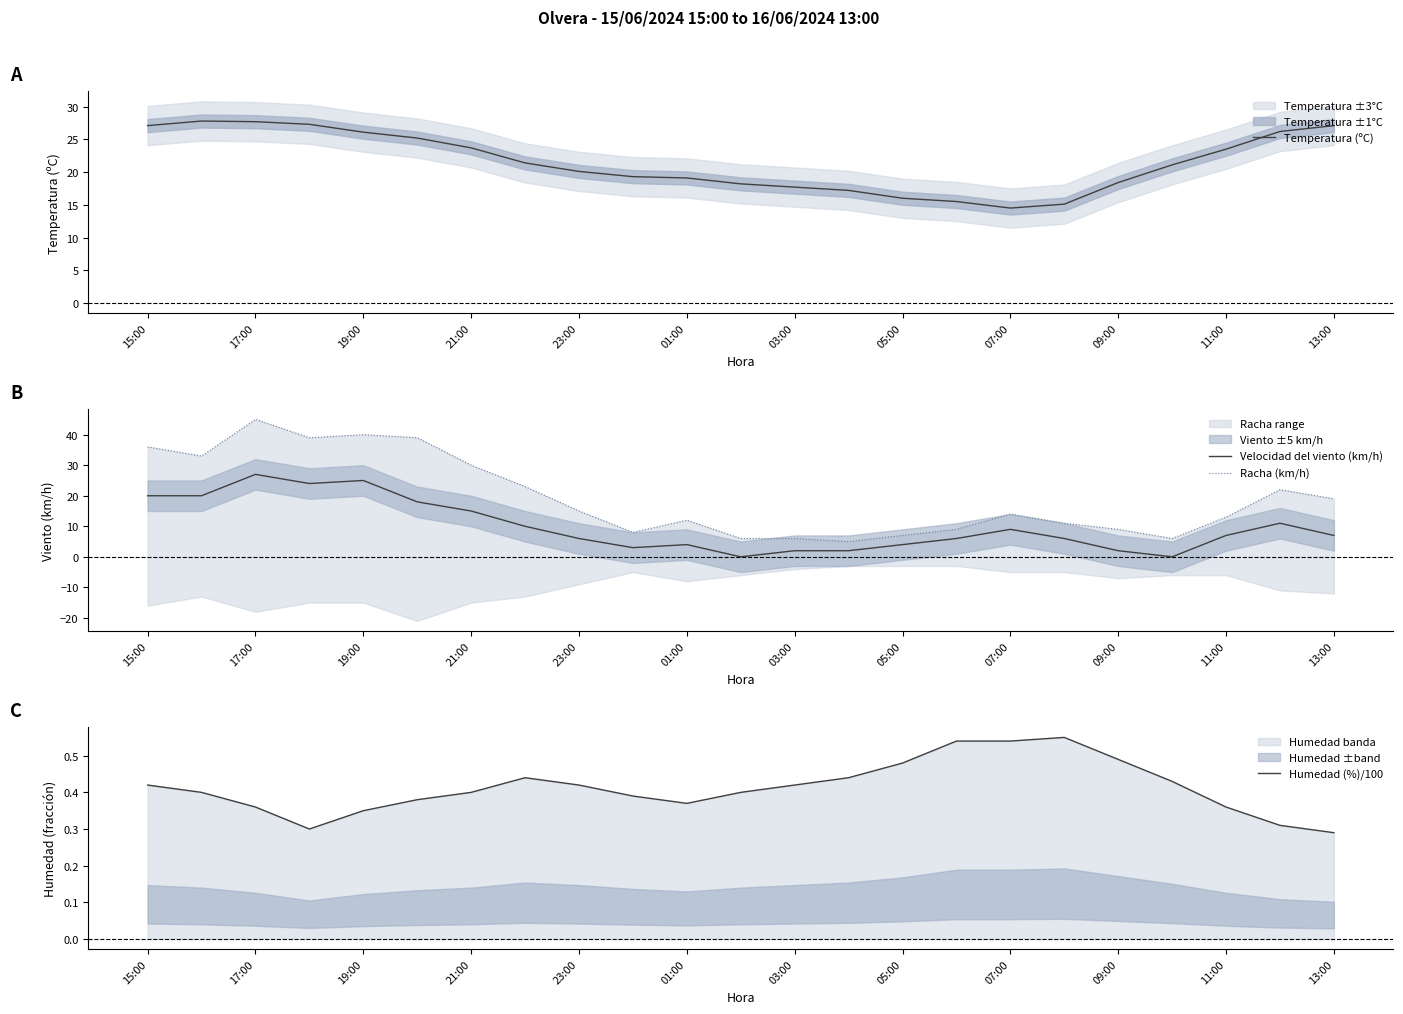

True or false: Humedad (%)/100 and Racha (km/h) cross at least once.

False